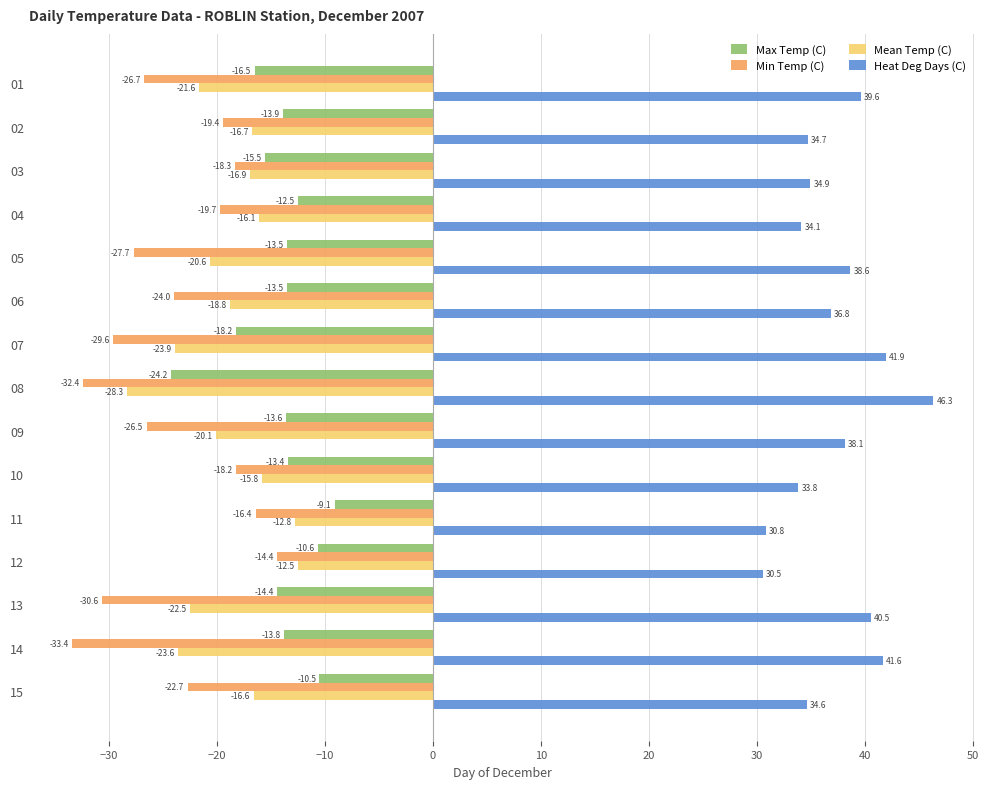

The Min Temp (C) series shows -29.6 at 07. True or false?

True